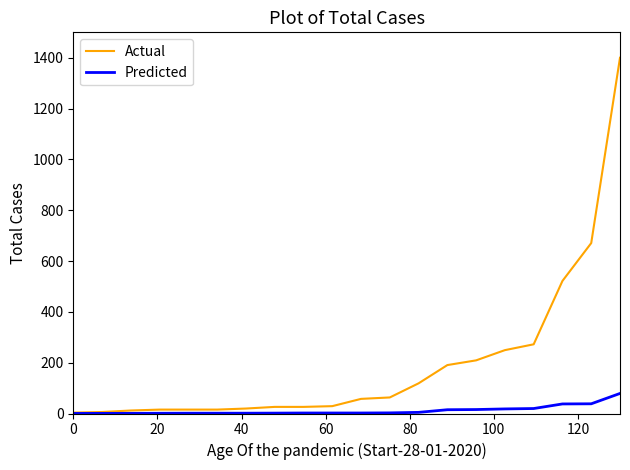

Which series has the largest total across all categories?

Actual